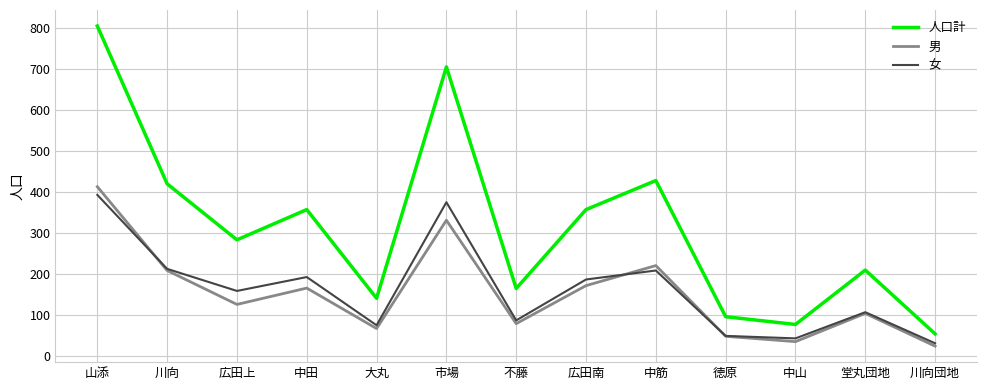

What is the difference between the highest and lowest values at 広田上?

158